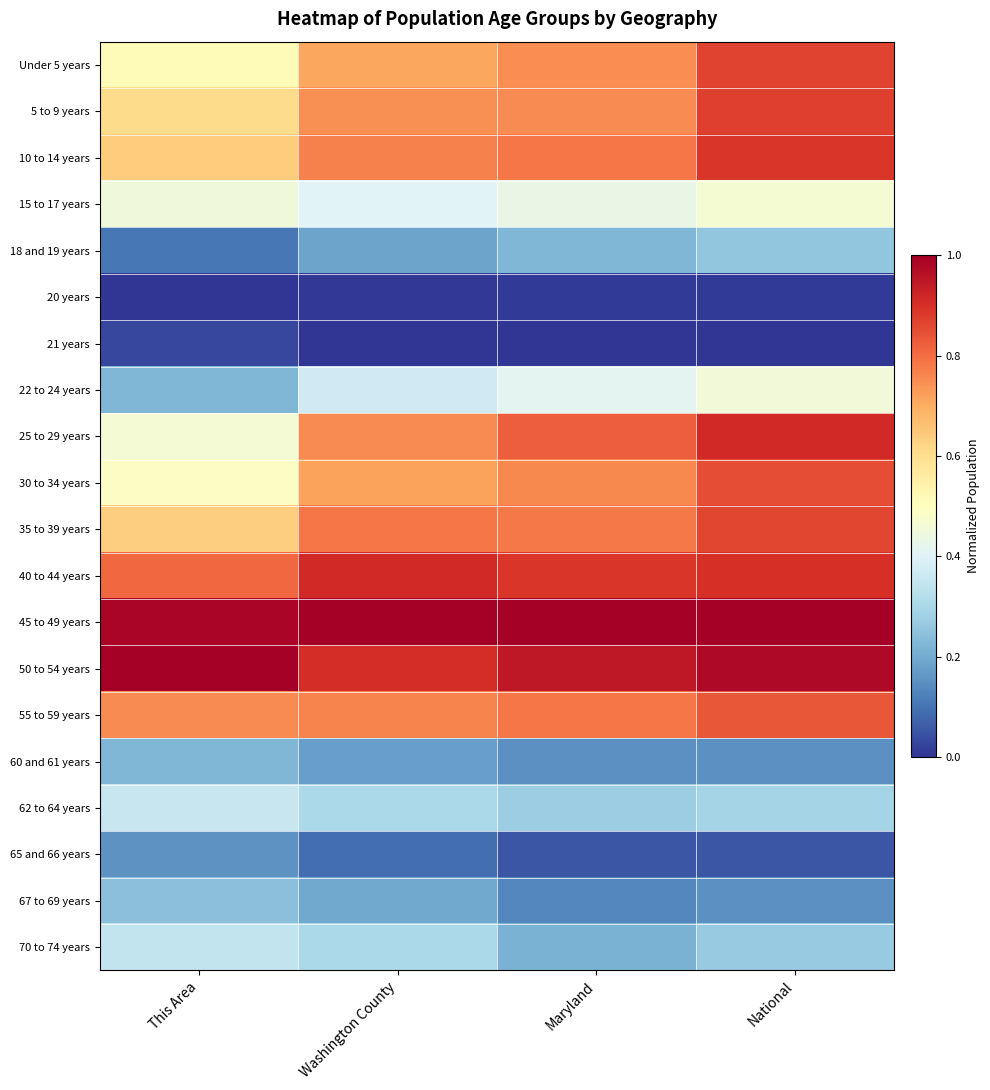

What is the difference between the highest and lowest values at National?

1.0